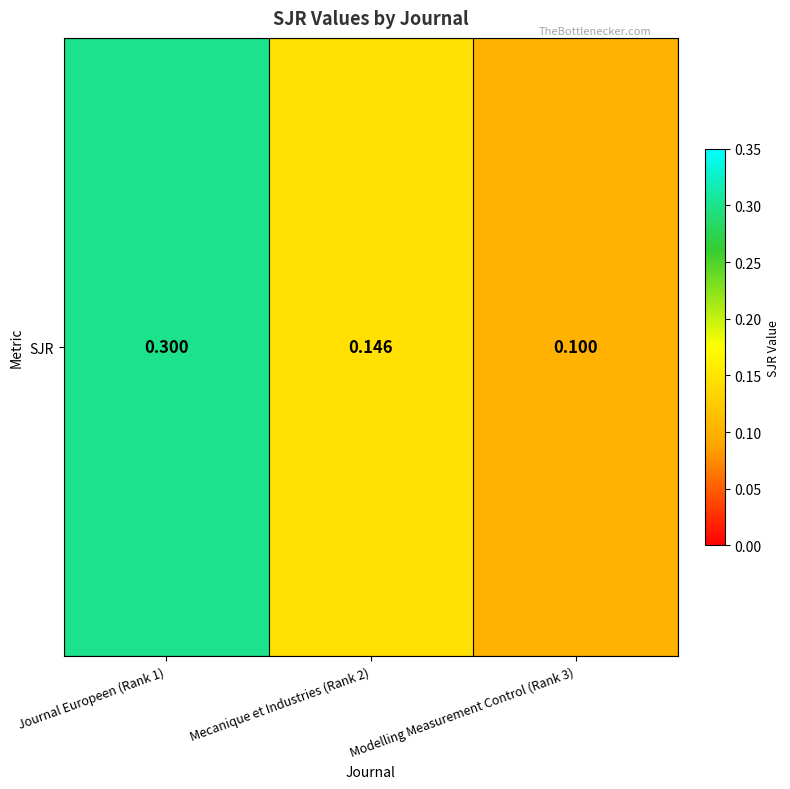

Reading left to right, extract all data points from this chart.

Journal Europeen (Rank 1)=0.3	Mecanique et Industries (Rank 2)=0.1	Modelling Measurement Control (Rank 3)=0.1